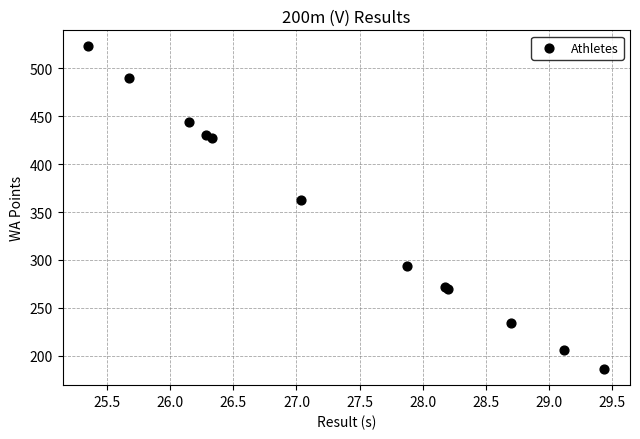

What Y value in the scatter plot is closest to 354?

363